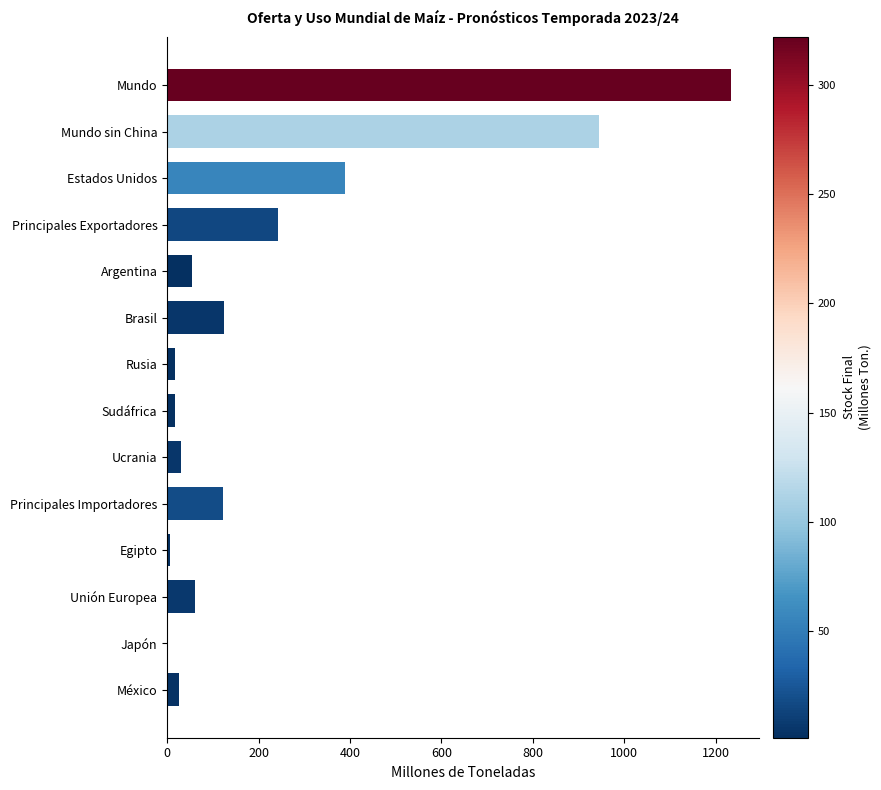

True or false: the data shows 123.2 at Principales Importadores.

True